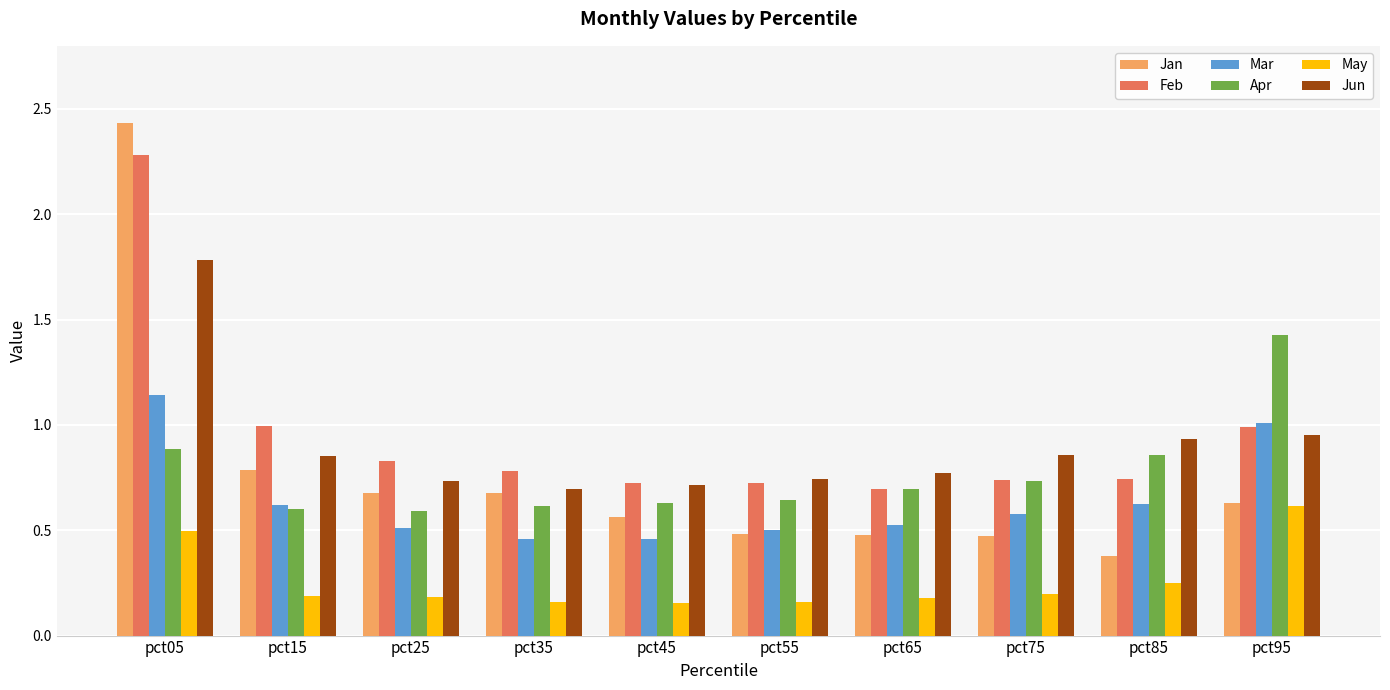

Rank the series by their maximum value, from lowest to highest.

May, Mar, Apr, Jun, Feb, Jan